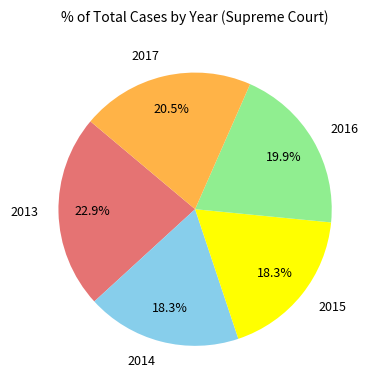

To the nearest percent, what portion does 2015 represent?

18%